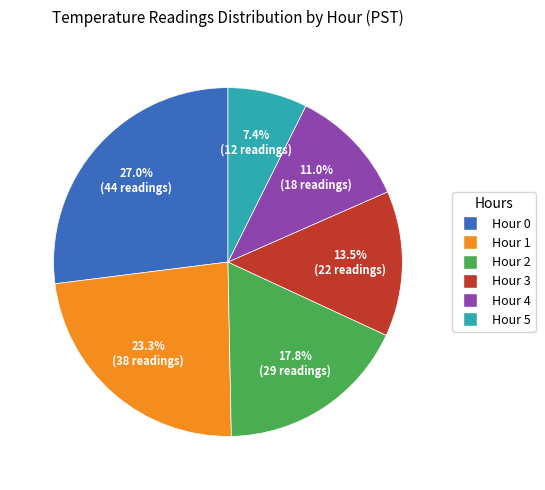

What is the smallest slice in the pie chart?

Hour 5